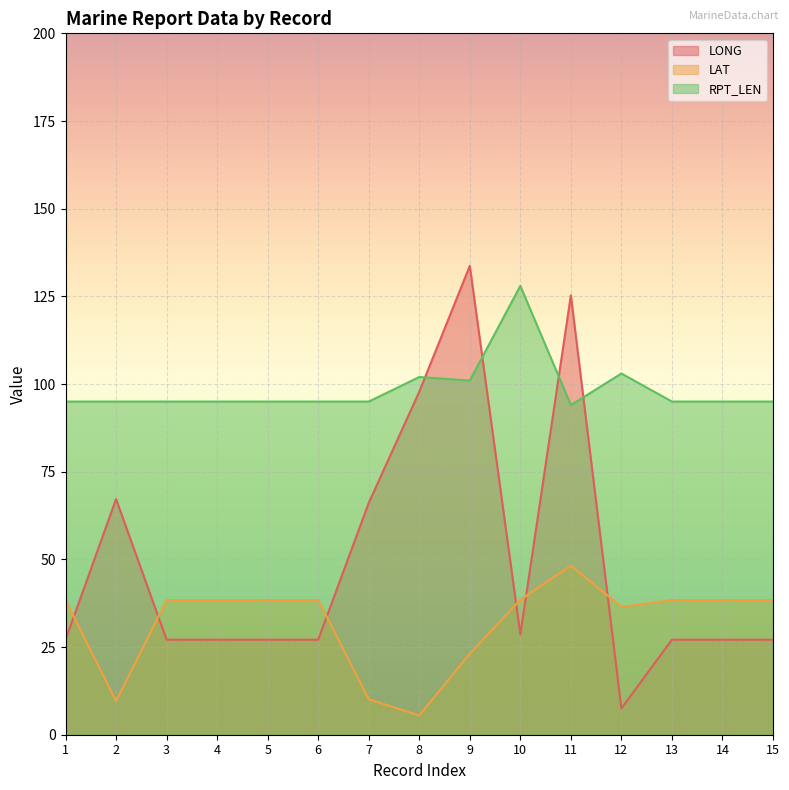

How many lines are shown in the chart?

3